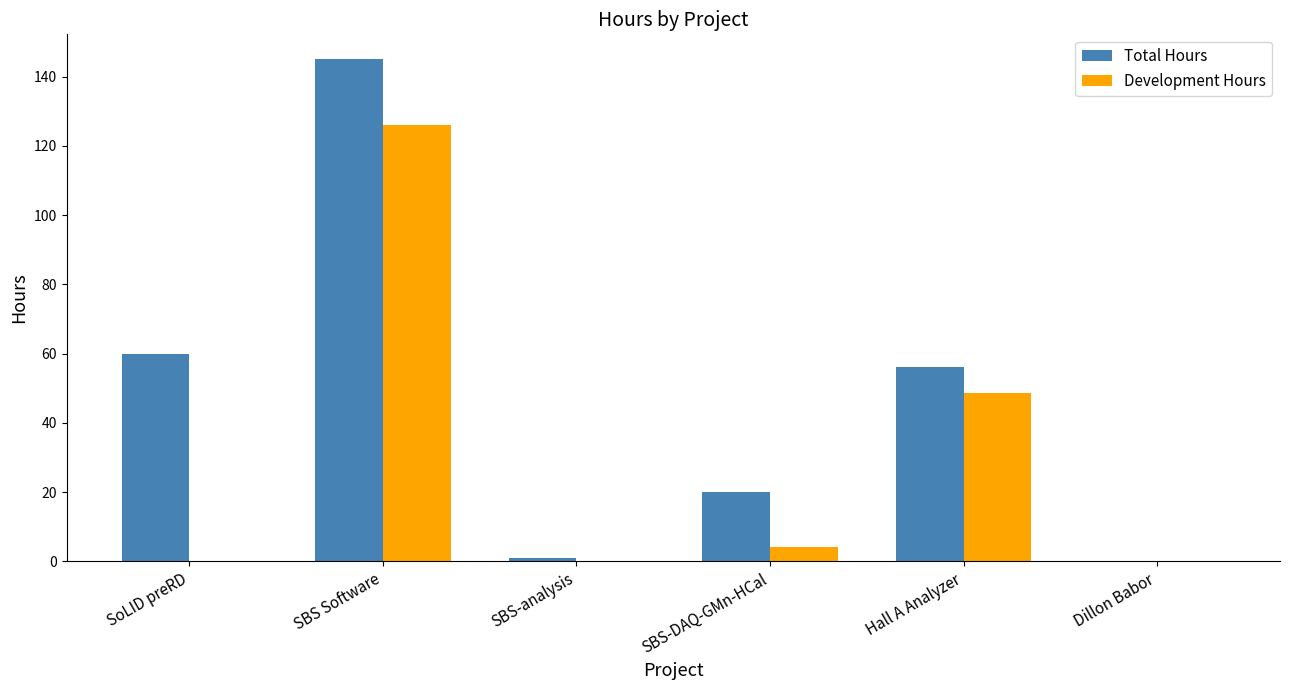

Where is Development Hours nearest to the value 63?

Hall A Analyzer